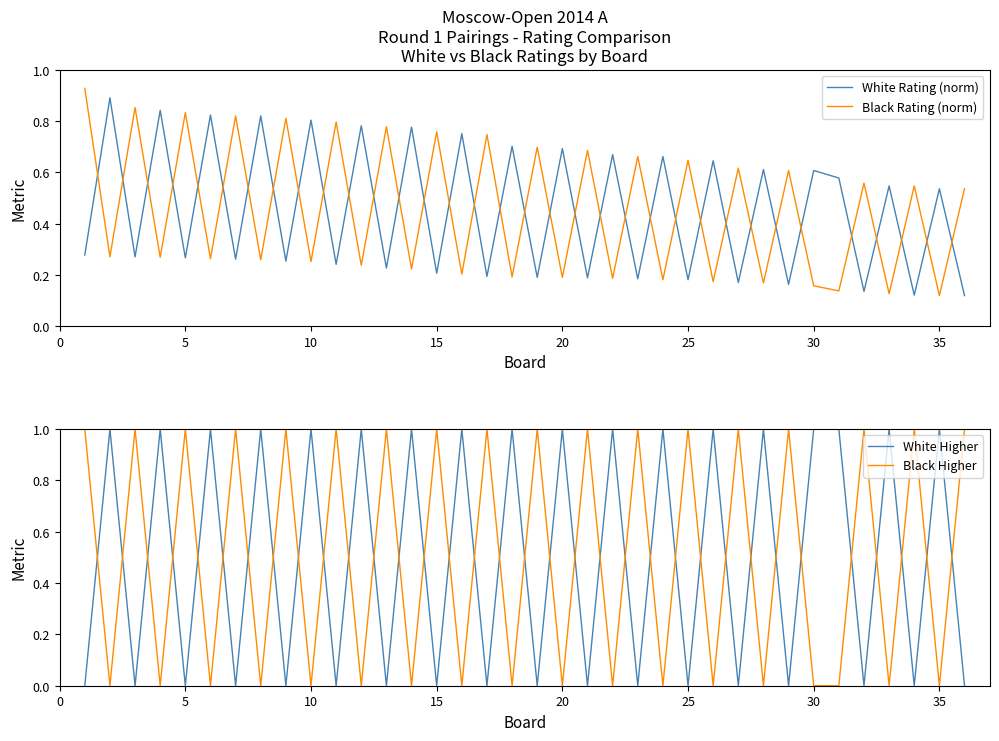

Reading left to right, what are all the values shown in this chart?

White Rating (norm): 0.3	0.9	0.3	0.8	0.3	0.8	0.3	0.8	0.3	0.8	0.2	0.8	0.2	0.8	0.2	0.8	0.2	0.7	0.2	0.7	0.2	0.7	0.2	0.7	0.2	0.6	0.2	0.6	0.2	0.6	0.6	0.1	0.5	0.1	0.5	0.1
Black Rating (norm): 0.9	0.3	0.9	0.3	0.8	0.3	0.8	0.3	0.8	0.3	0.8	0.2	0.8	0.2	0.8	0.2	0.7	0.2	0.7	0.2	0.7	0.2	0.7	0.2	0.6	0.2	0.6	0.2	0.6	0.2	0.1	0.6	0.1	0.5	0.1	0.5
White Higher: 0.0	1.0	0.0	1.0	0.0	1.0	0.0	1.0	0.0	1.0	0.0	1.0	0.0	1.0	0.0	1.0	0.0	1.0	0.0	1.0	0.0	1.0	0.0	1.0	0.0	1.0	0.0	1.0	0.0	1.0	1.0	0.0	1.0	0.0	1.0	0.0
Black Higher: 1.0	0.0	1.0	0.0	1.0	0.0	1.0	0.0	1.0	0.0	1.0	0.0	1.0	0.0	1.0	0.0	1.0	0.0	1.0	0.0	1.0	0.0	1.0	0.0	1.0	0.0	1.0	0.0	1.0	0.0	0.0	1.0	0.0	1.0	0.0	1.0